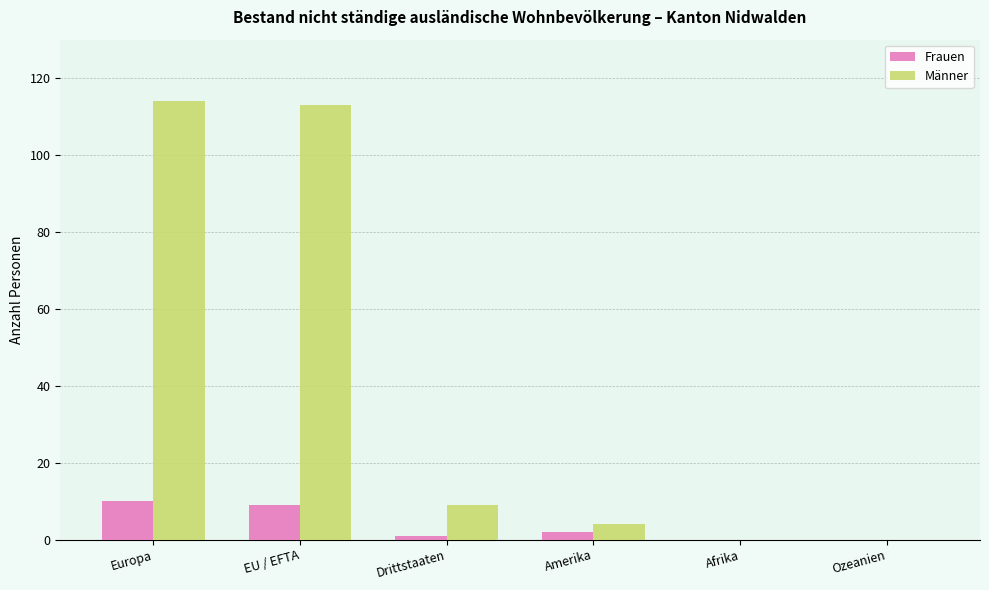

Is it true that Frauen equals 1 at Drittstaaten?

True